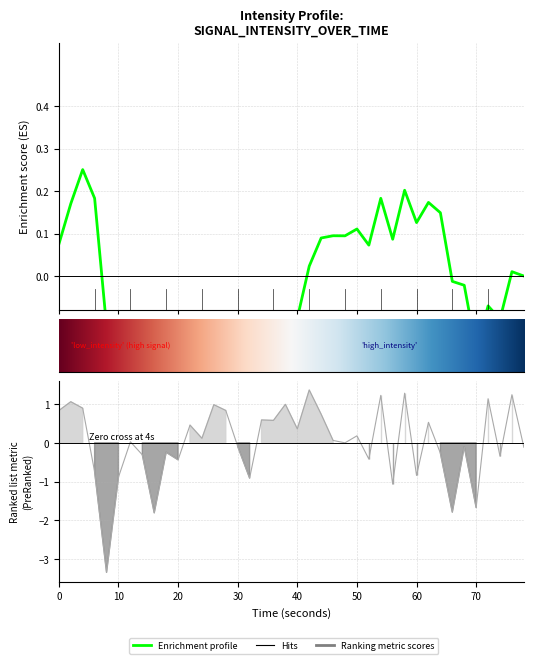

Does the chart display data point markers on the line(s)?

No